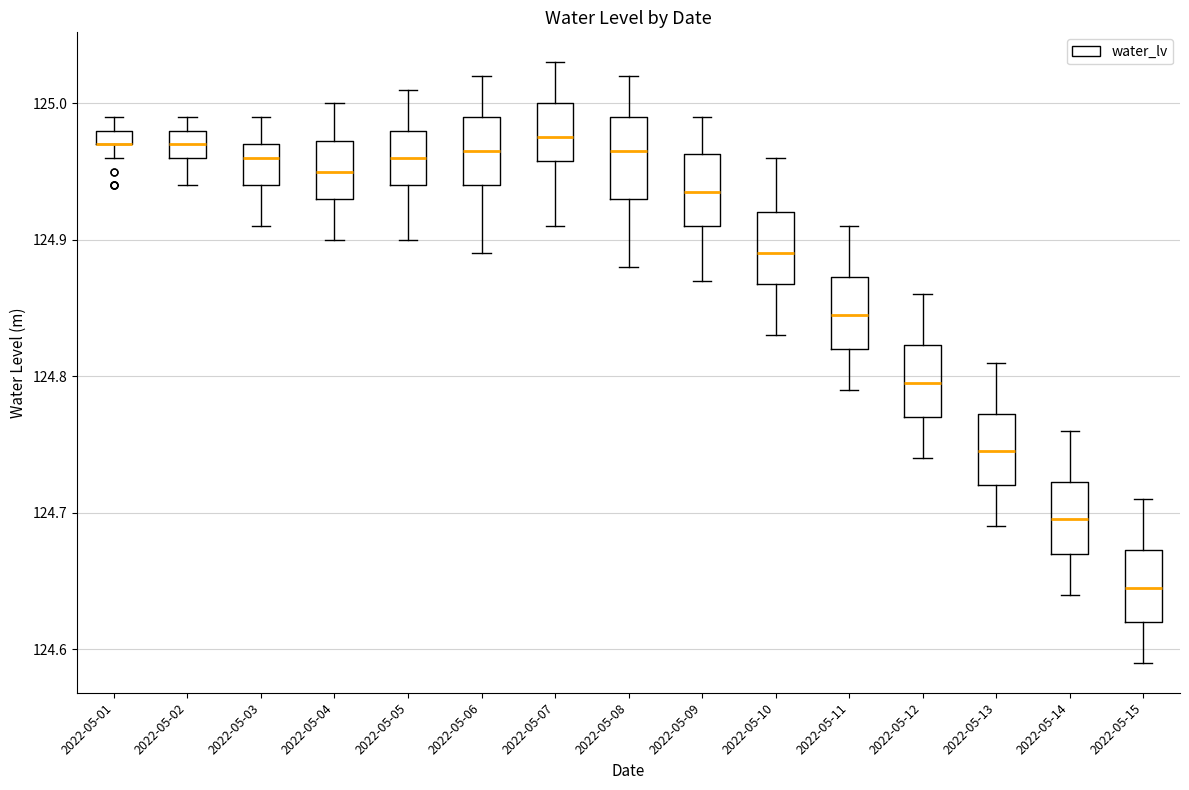

Where does the lower whisker of the box for 2022-05-14 end on the y-axis? The values are not printed on the chart, so give them approximately, as read against the axis.

124.64